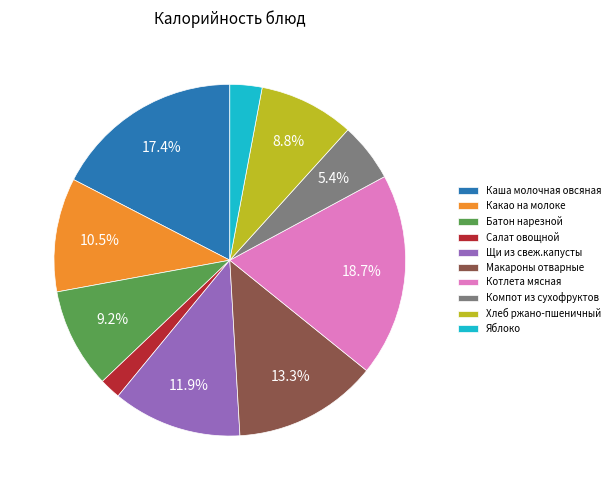

True or false: Каша молочная овсяная accounts for 24% of the total.

False